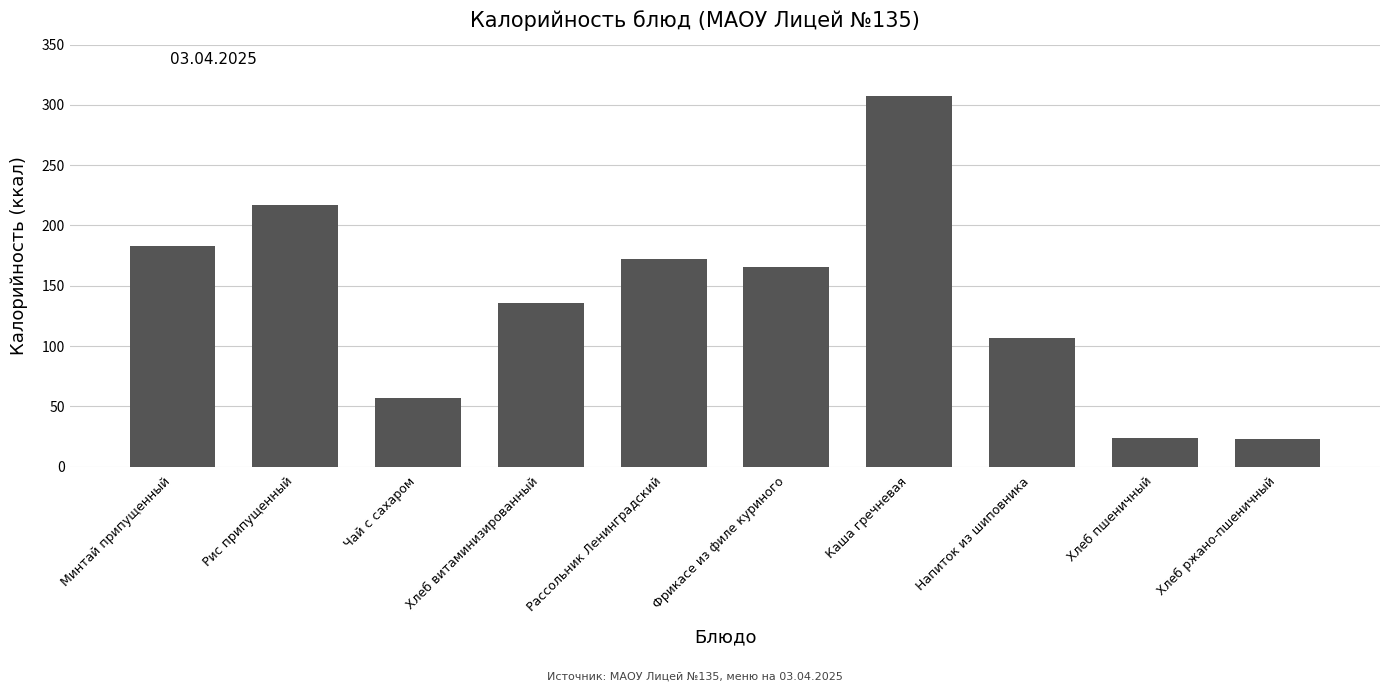

What is the maximum value shown in the chart?

307.6